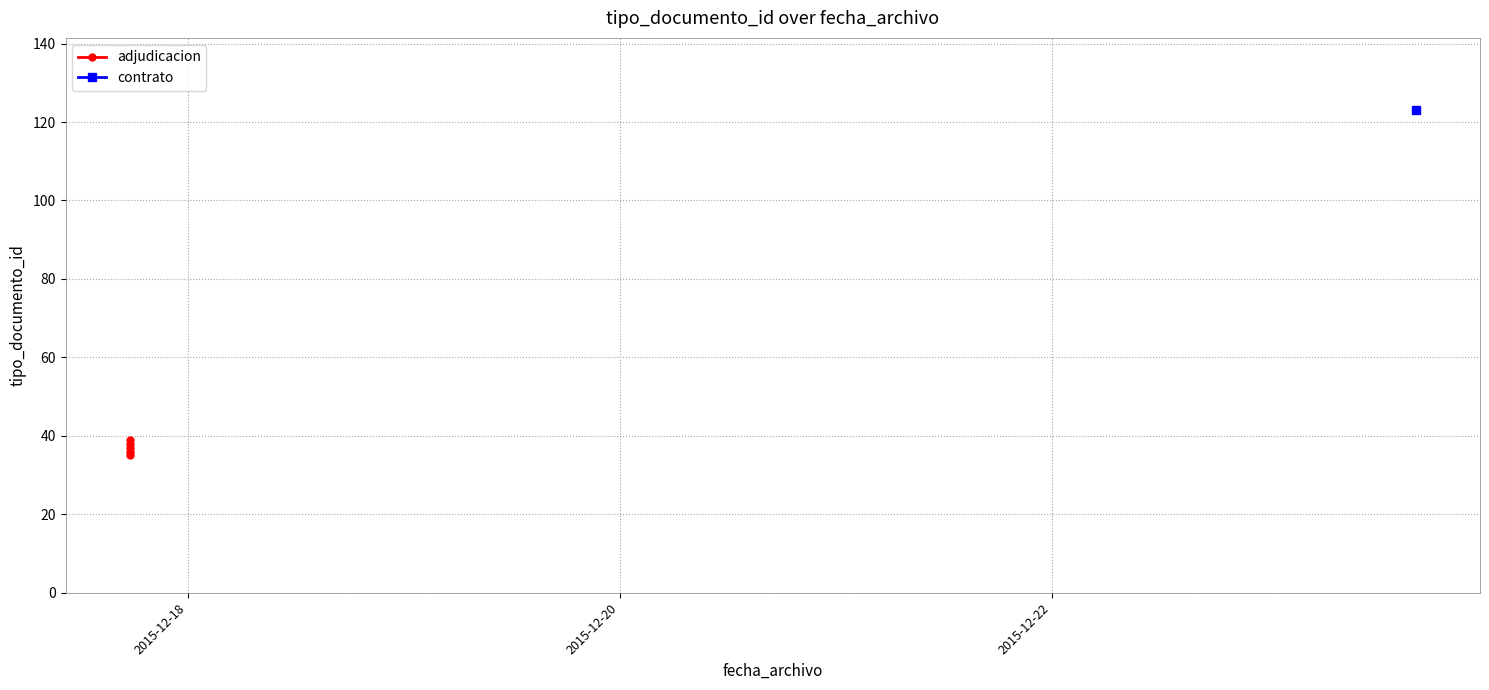

Is this an area chart (filled region under the line)?

No